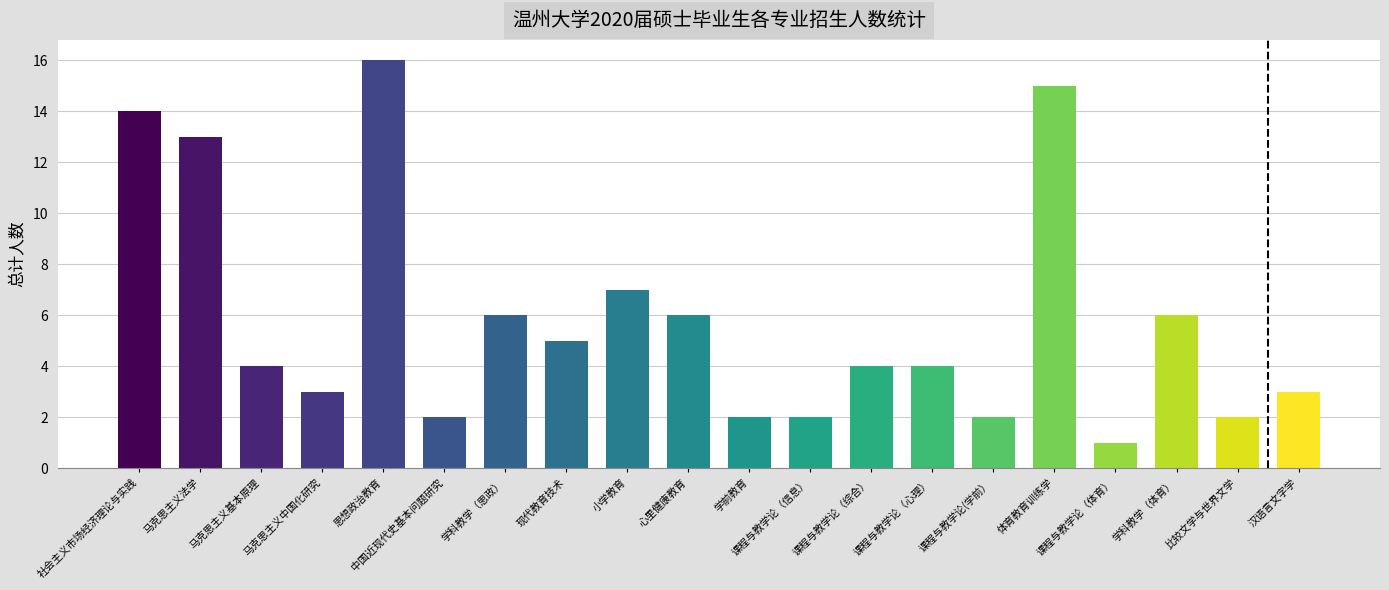

Does the chart contain stacked bars?

No